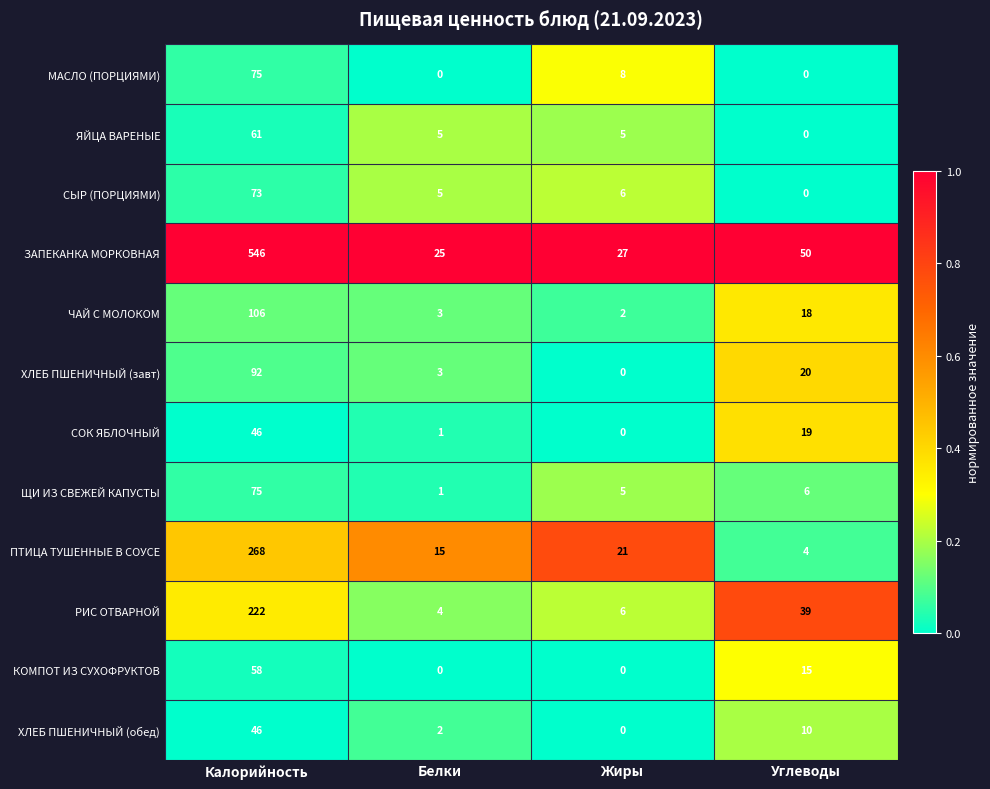

Which series has the largest total across all categories?

ЗАПЕКАНКА МОРКОВНАЯ